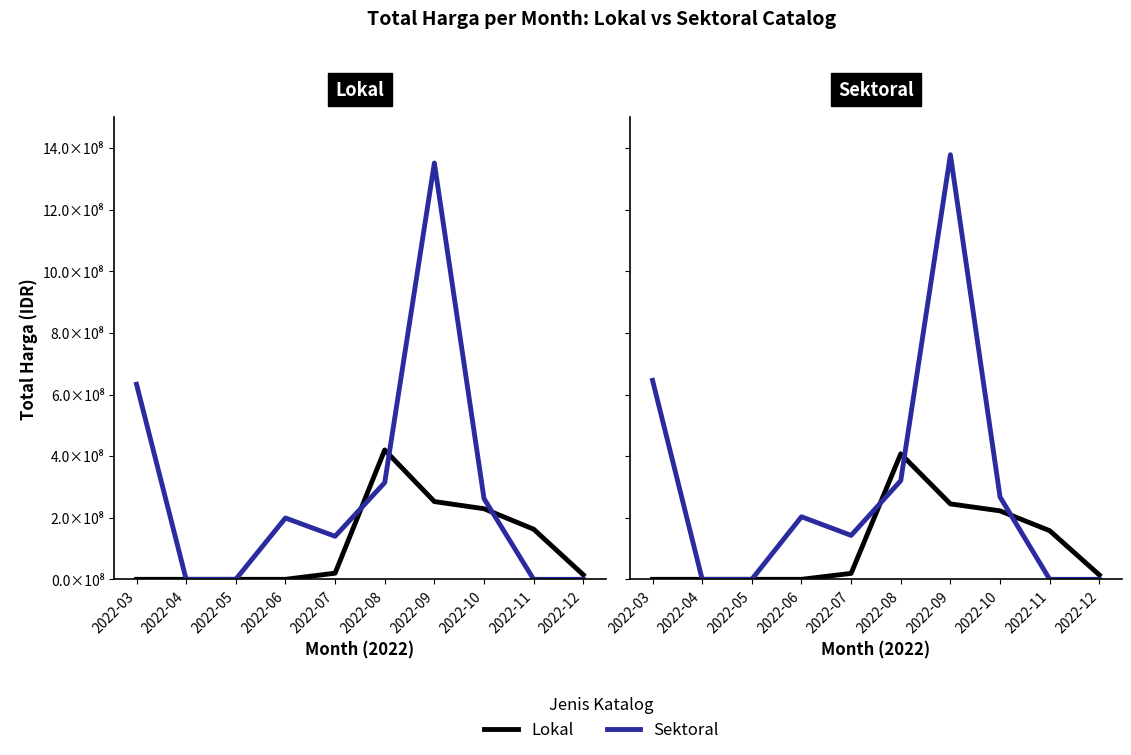

True or false: Sektoral has more than 0 interior local peaks.

True